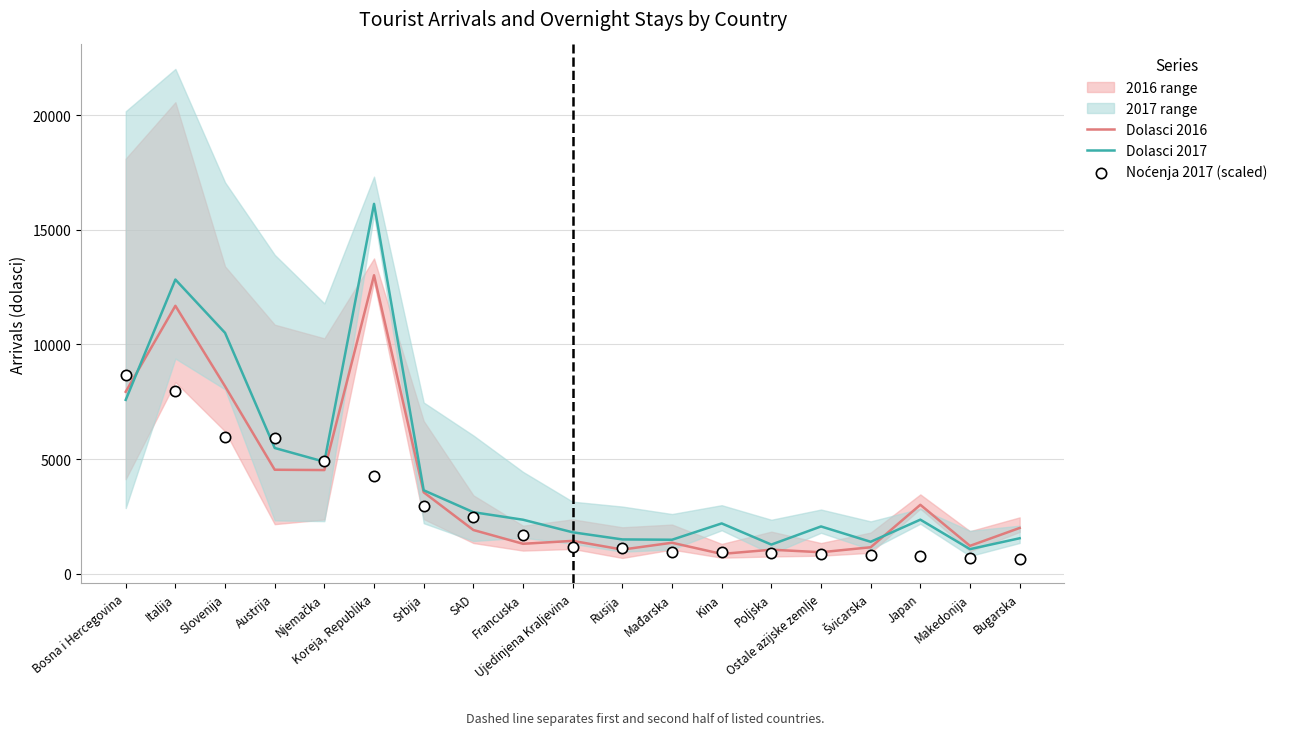

The Dolasci 2016 series shows 11683 at Italija. True or false?

True